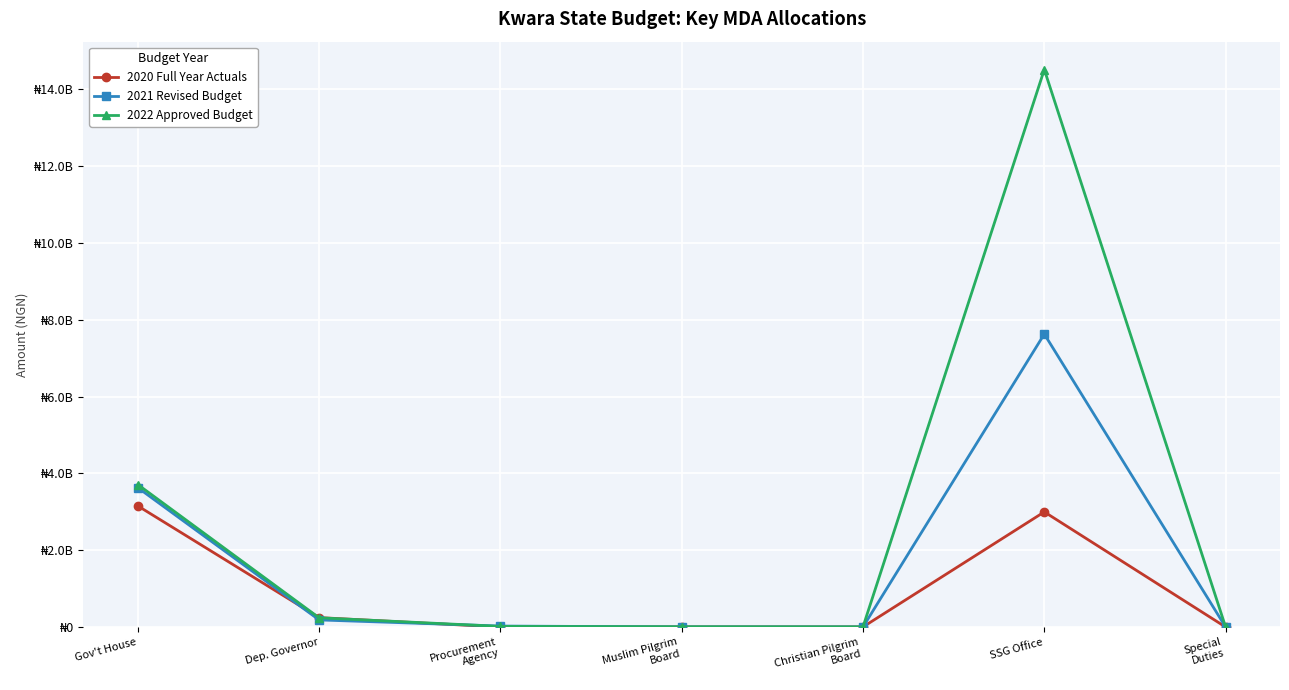

Is it true that 2022 Approved Budget equals 7212526.0 at Muslim Pilgrim
Board?

True